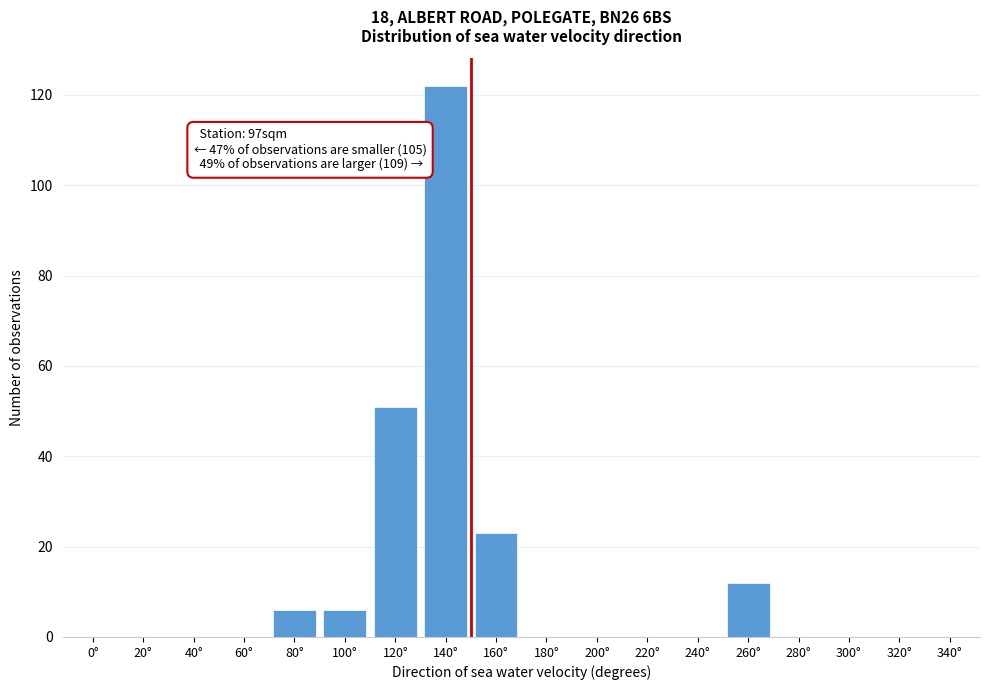

Reading right to left, transcribe all the data shown in this chart.

340°=0	320°=0	300°=0	280°=0	260°=12	240°=0	220°=0	200°=0	180°=0	160°=23	140°=122	120°=51	100°=6	80°=6	60°=0	40°=0	20°=0	0°=0